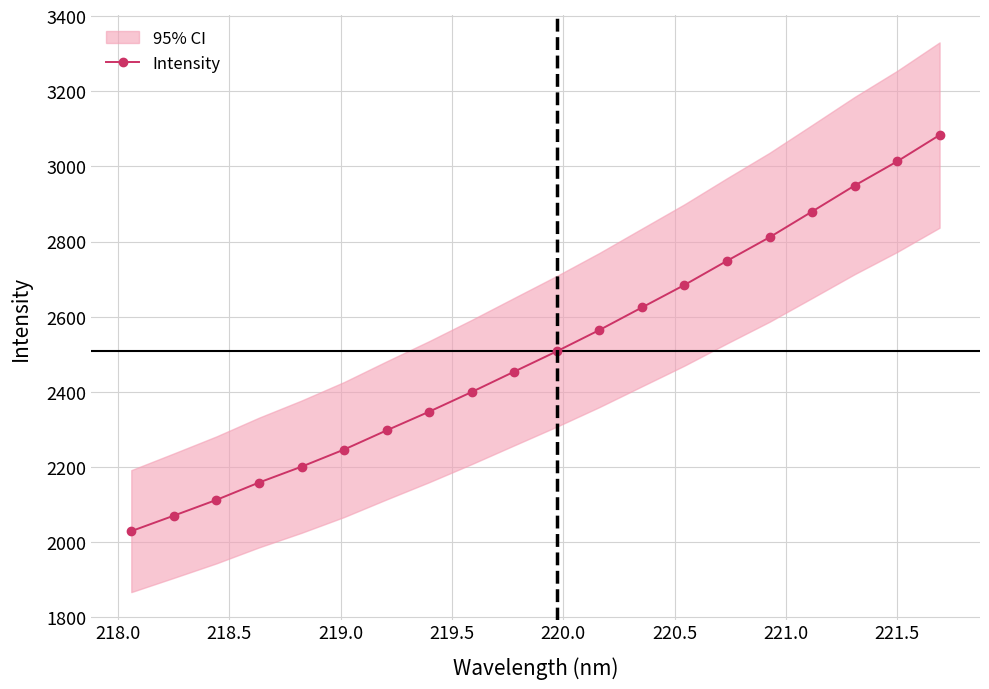

True or false: Intensity has more than 0 interior local peaks.

False